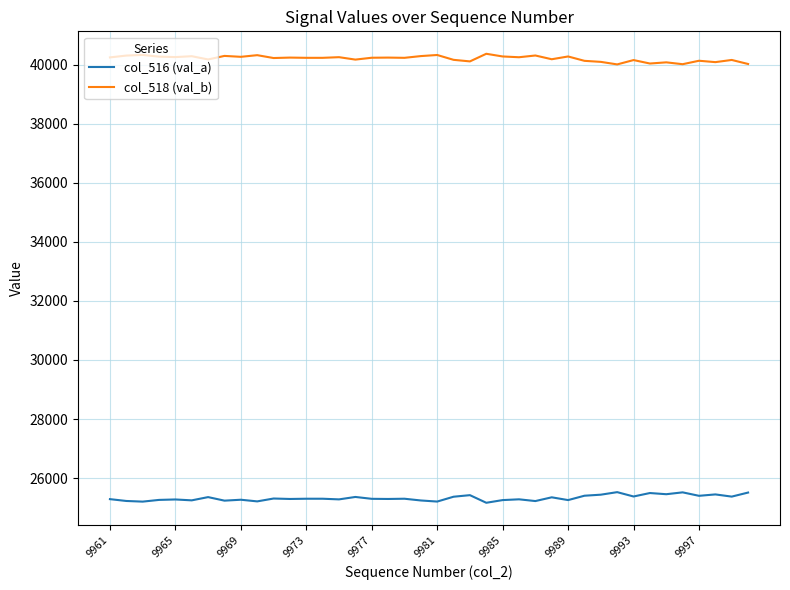

True or false: col_516 (val_a) and col_518 (val_b) cross at least once.

False